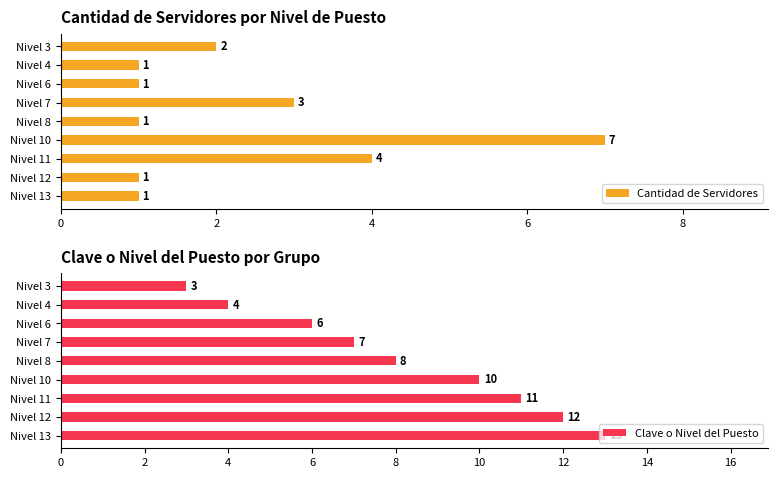

What is the difference between the Cantidad de Servidores values at Nivel 8 and Nivel 10?

6